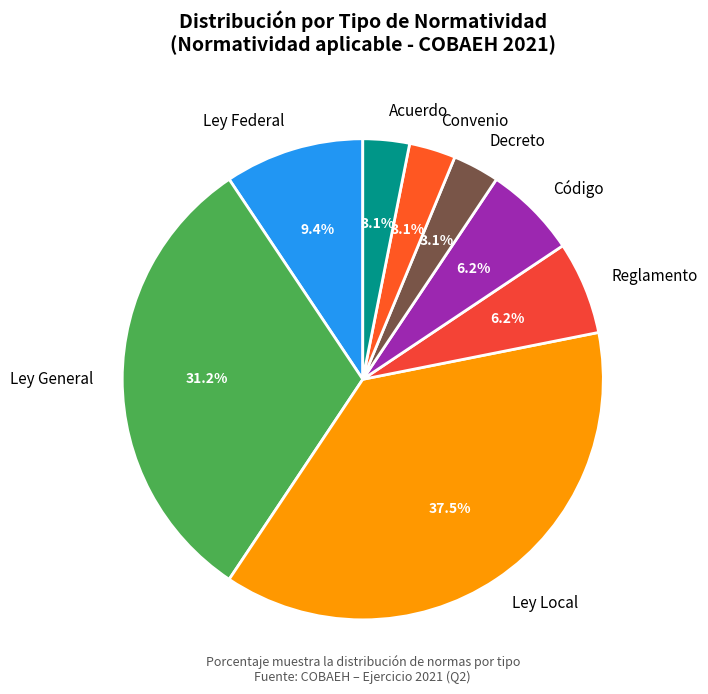

Between Acuerdo and Ley Local, which is larger?

Ley Local